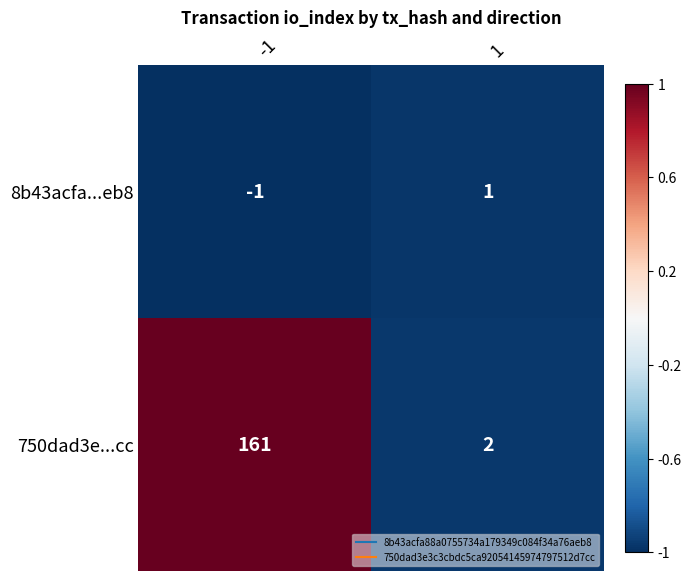

At which category is the sum across all series the highest?

-1